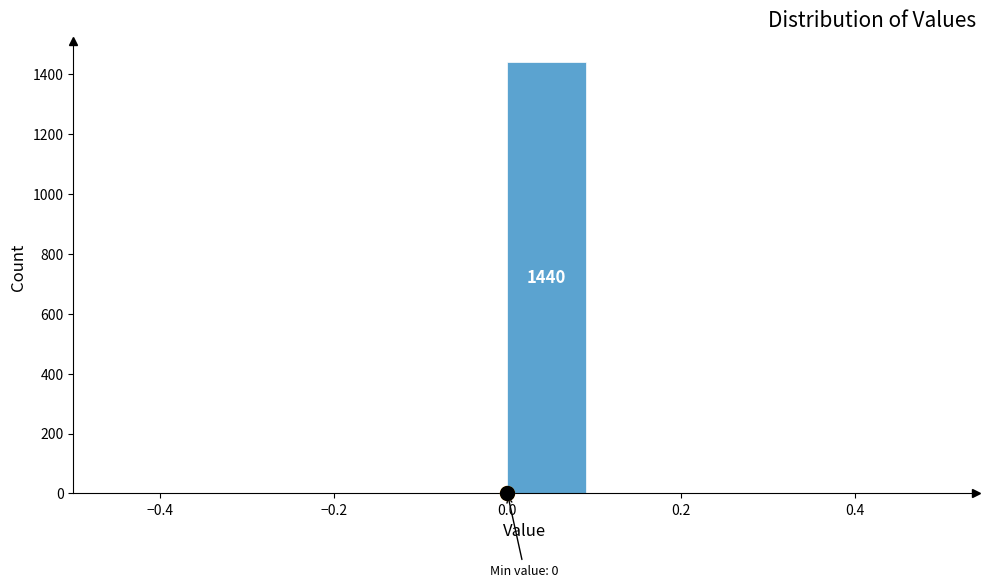

Over which range of the x-axis is the bar tallest?

0.0 to 0.1